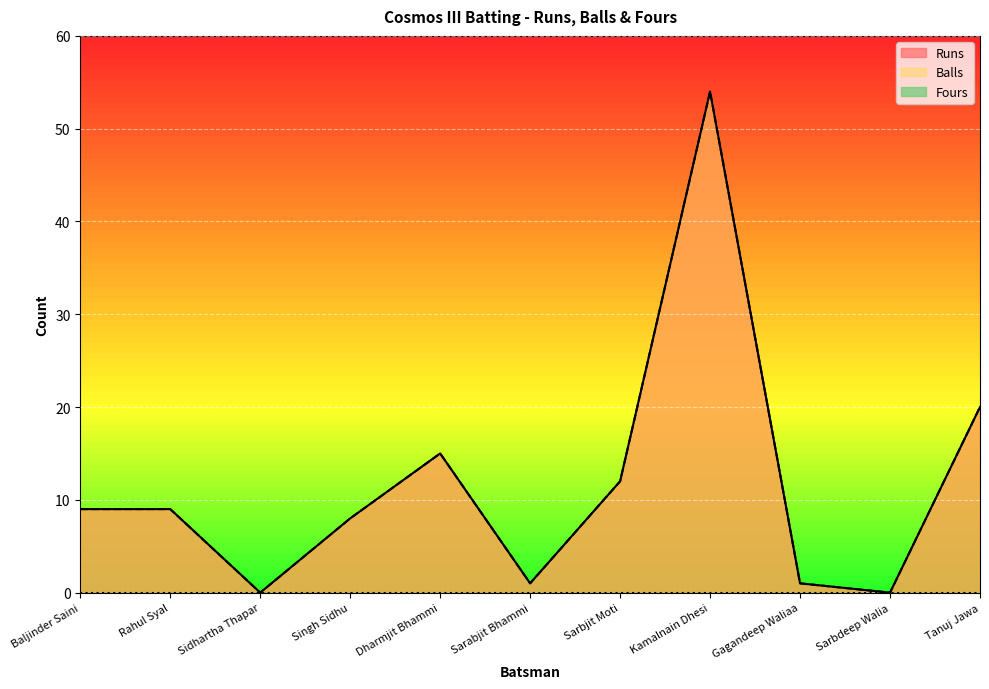

What is the difference between the second highest and second lowest values in the Balls series?

20